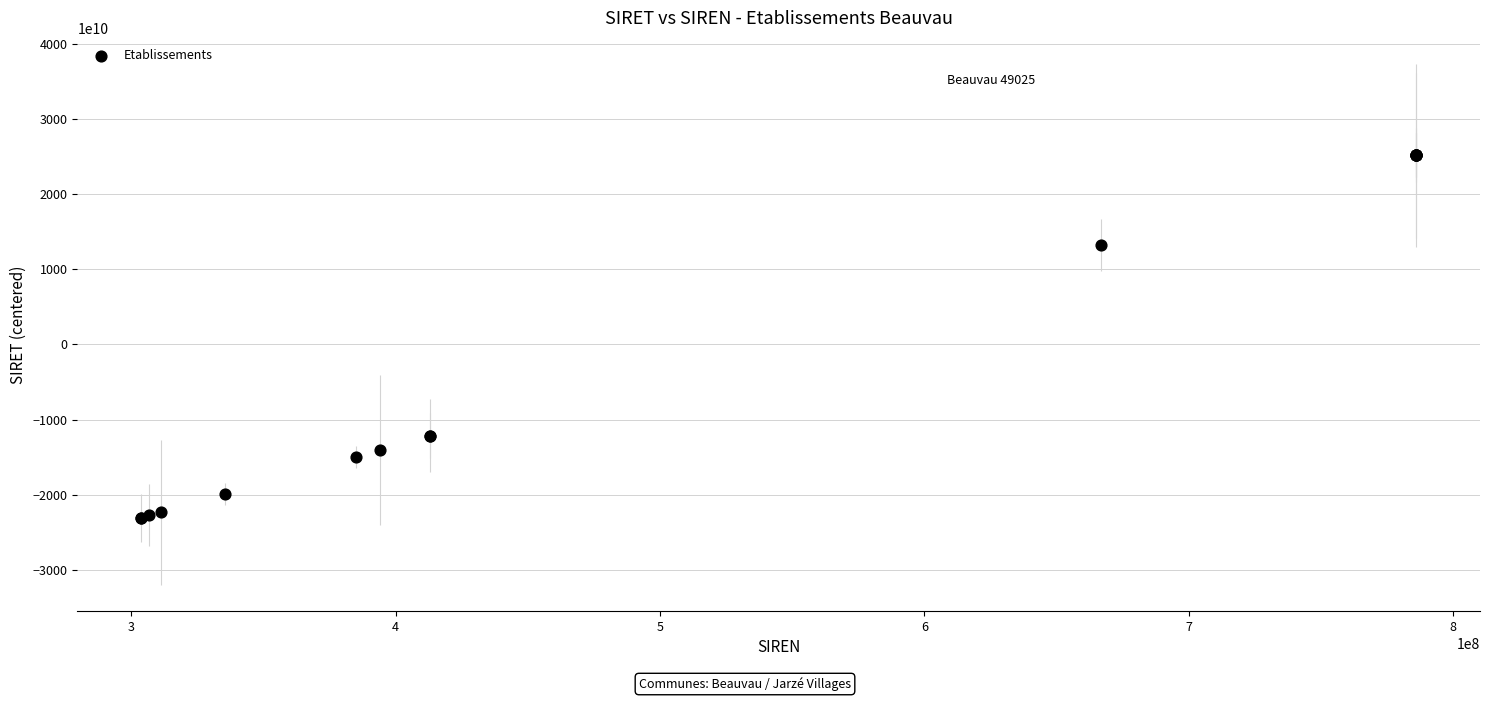

What Y value in the scatter plot is closest to 1057937424998?

13254811324998.8